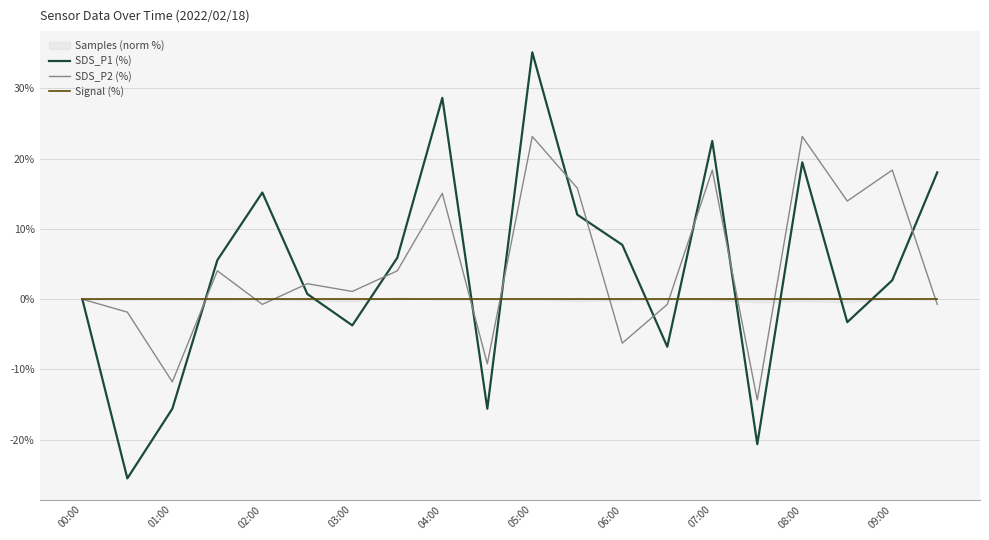

True or false: SDS_P2 (%) has a value of -11.8 at 01:00.

True